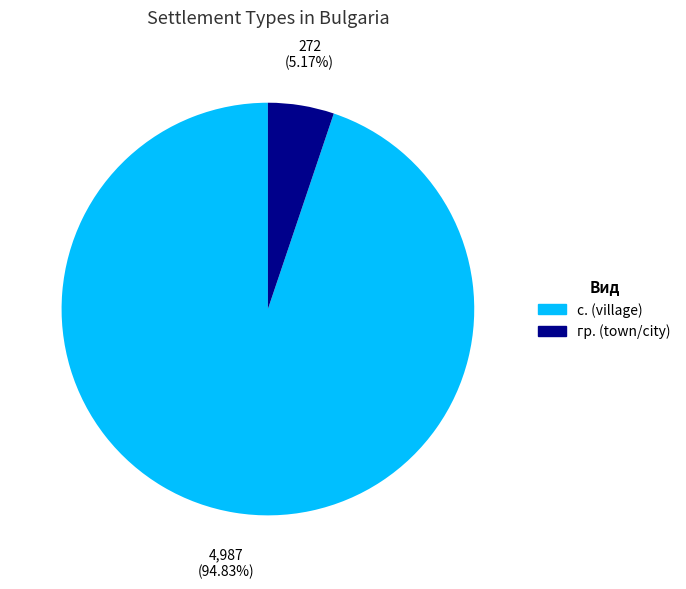

Count the number of slices in the pie.

2